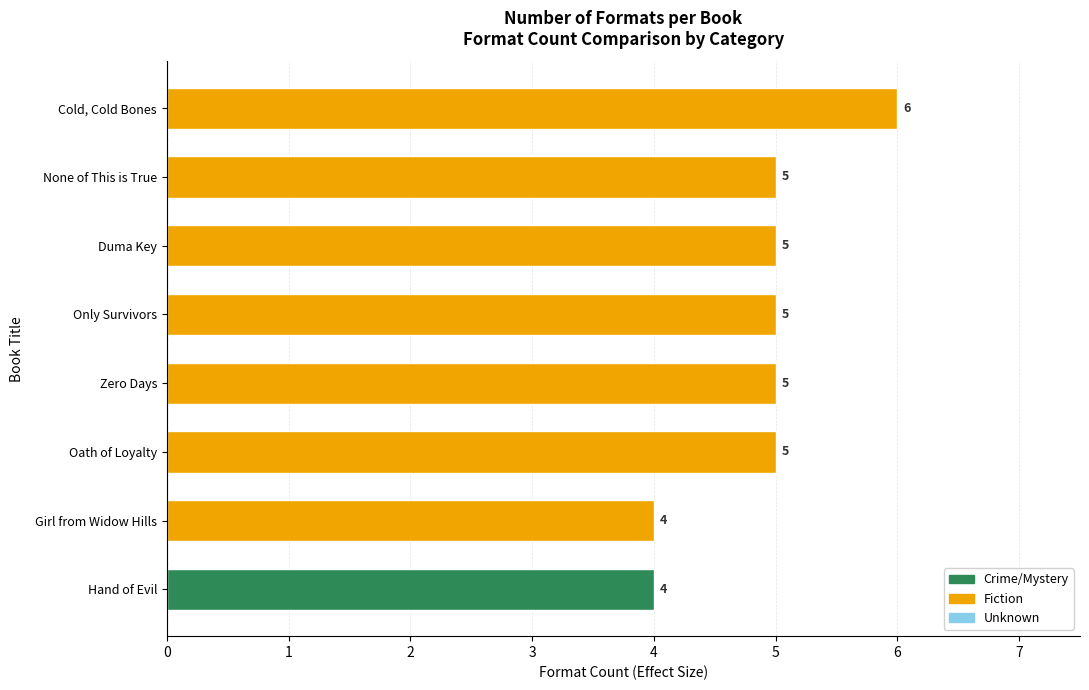

Reading top to bottom, extract all data points from this chart.

Cold, Cold Bones=6	None of This is True=5	Duma Key=5	Only Survivors=5	Zero Days=5	Oath of Loyalty=5	Girl from Widow Hills=4	Hand of Evil=4